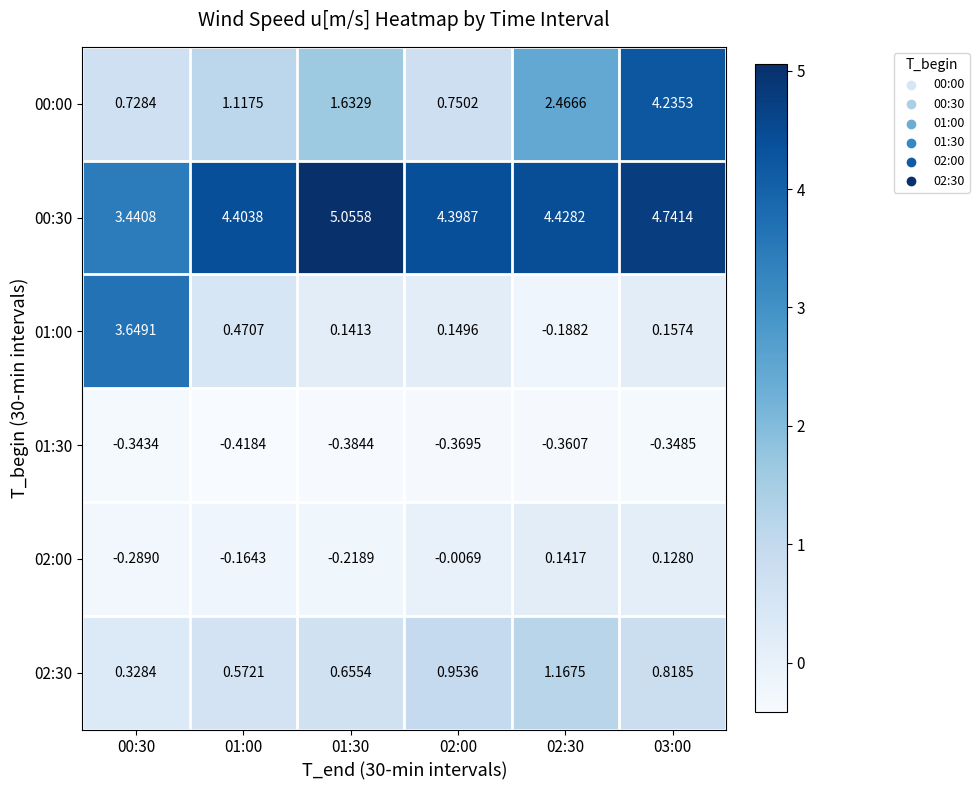

Is the value of 02:30 at 01:30 greater than the value of 02:00 at 01:30?

Yes